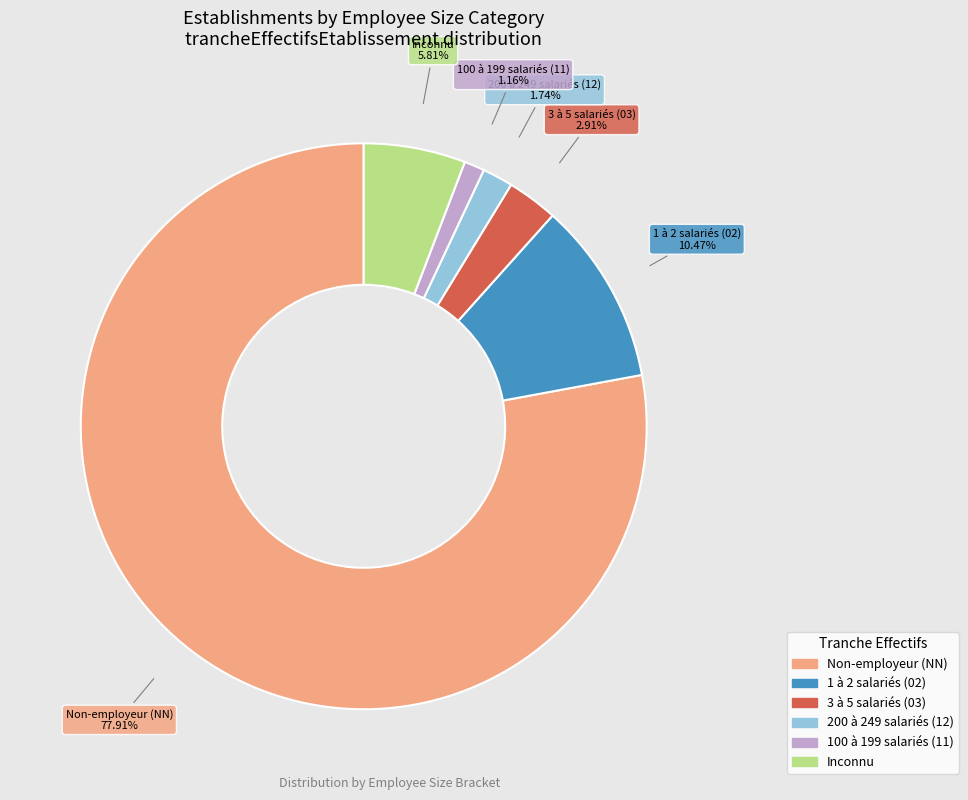

How many segments does this pie chart have?

6